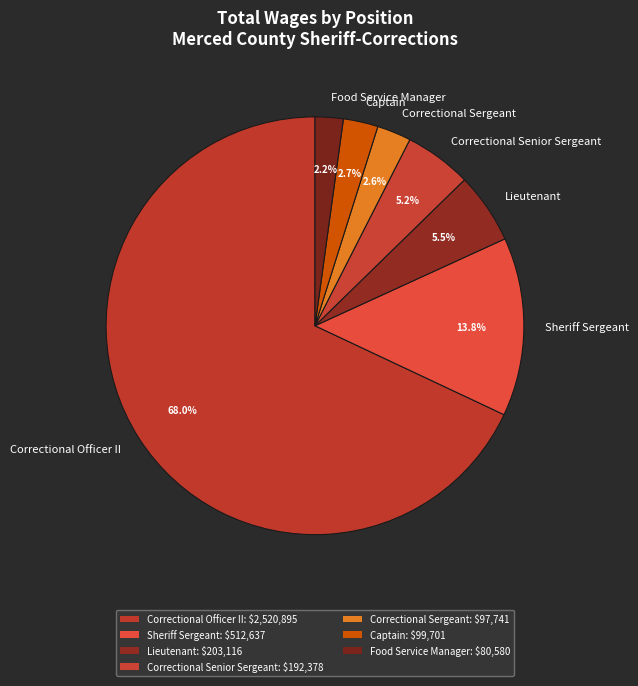

What is the largest slice in the pie chart?

Correctional Officer II